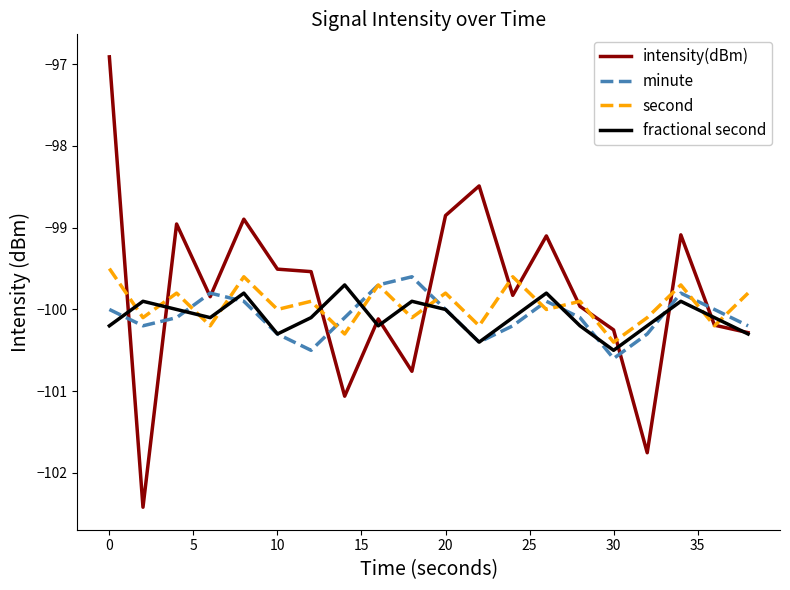

Which series has the largest range (max minus min)?

intensity(dBm)